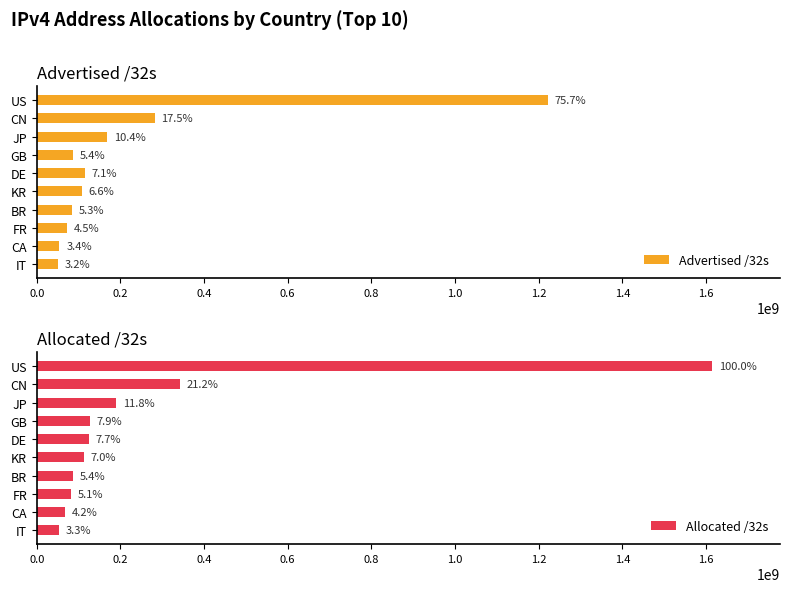

At how many categories does at least one series exceed 119206319?

5